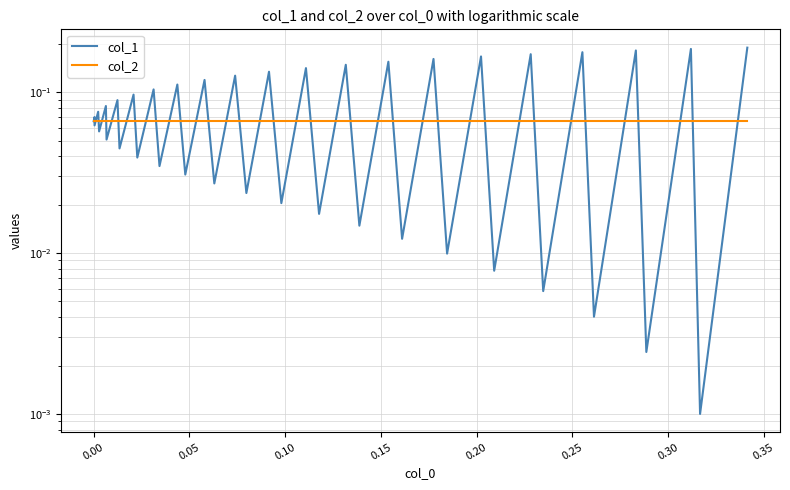

How many data points does each series have?

40